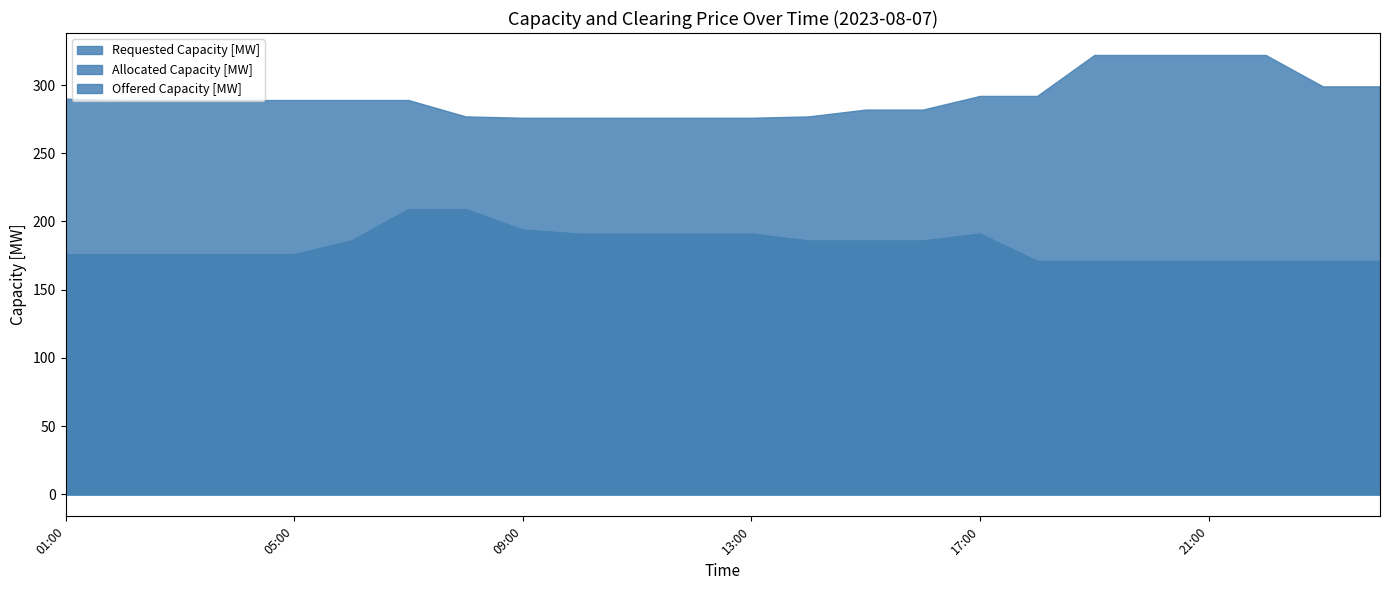

True or false: Offered Capacity [MW] and Allocated Capacity [MW] intersect in this chart.

False